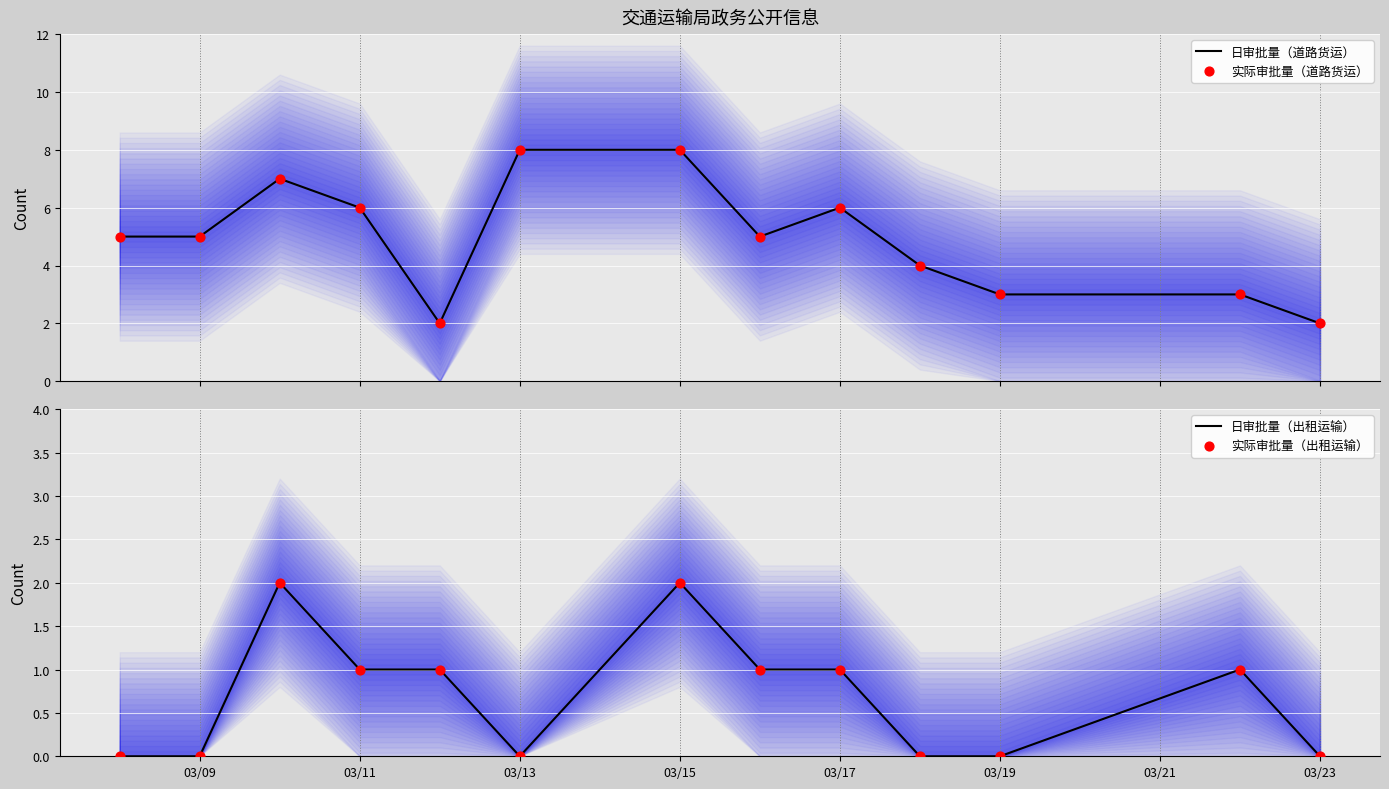

Which series has the largest total across all categories?

日审批量（道路货运）